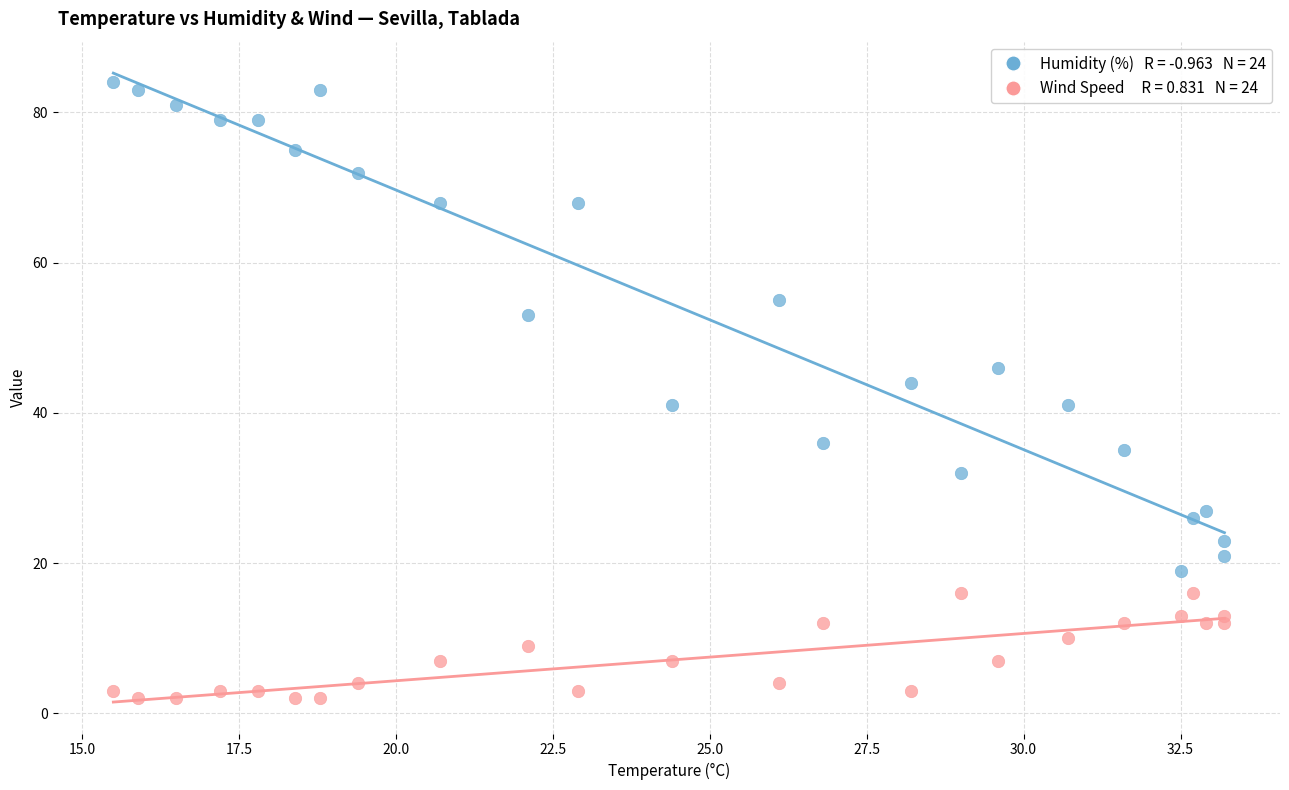

Across all series, what Y value is closest to 43?

44